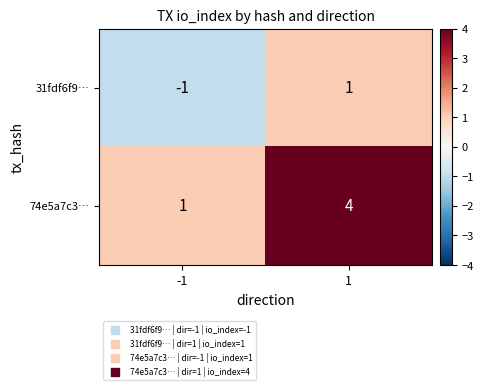

List the series in order of their peak value, lowest first.

31fdf6f9…, 74e5a7c3…